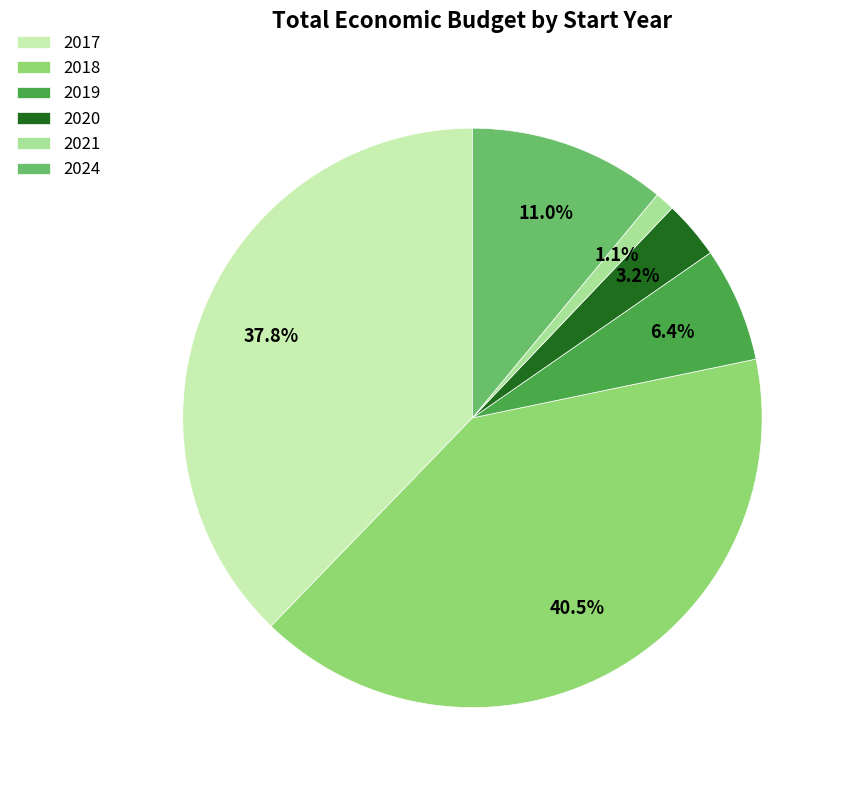

Count the number of slices in the pie.

6